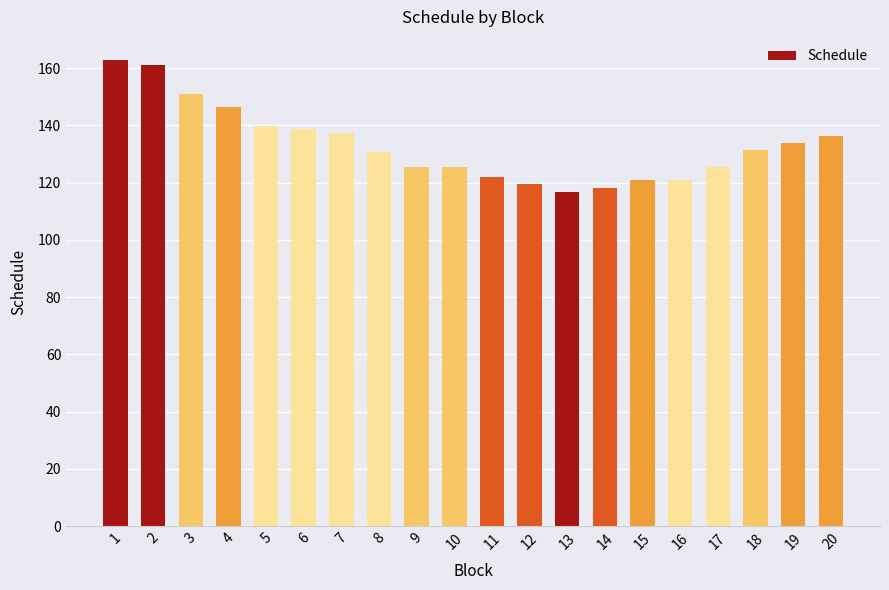

What is the difference between the maximum and minimum values?

46.0